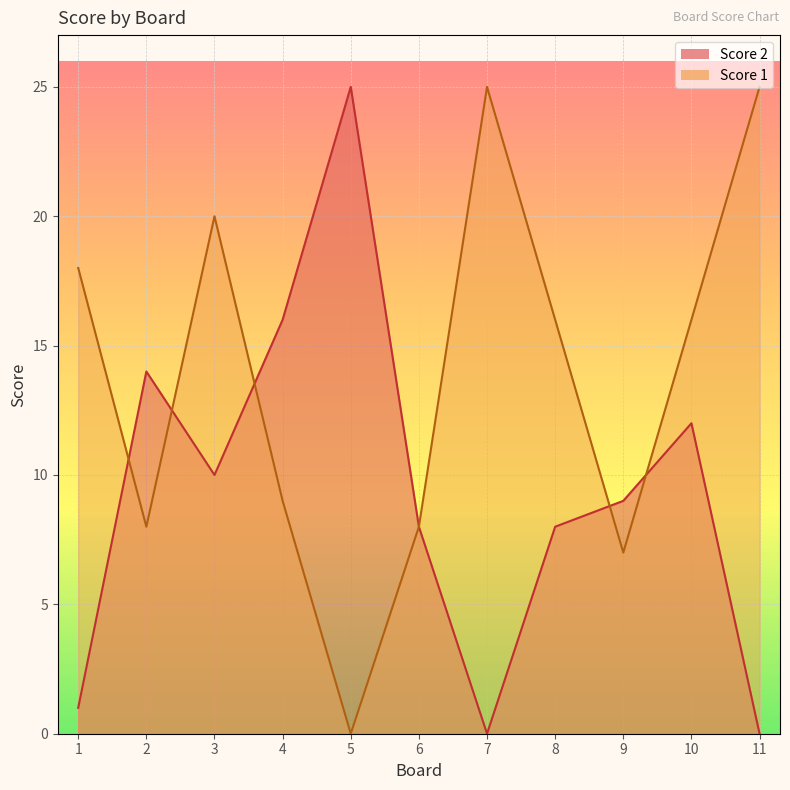

What is the value of the Score 1 point at the 8th from the left?

16